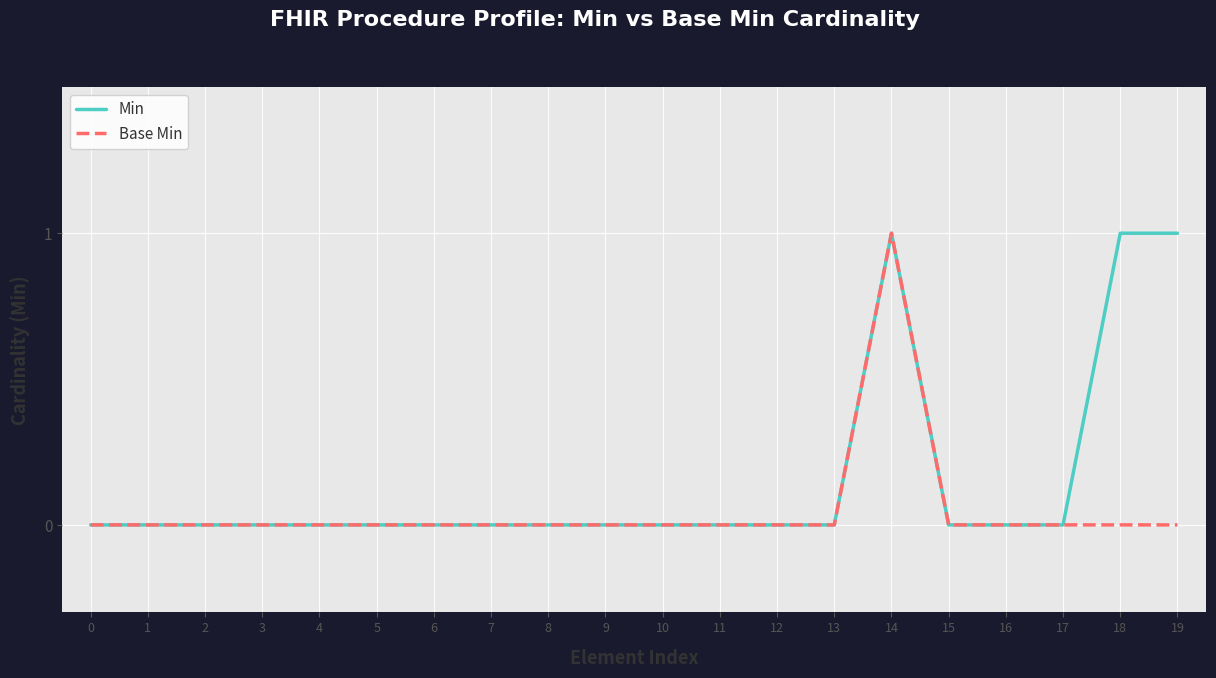

Which series has the largest total across all categories?

Min